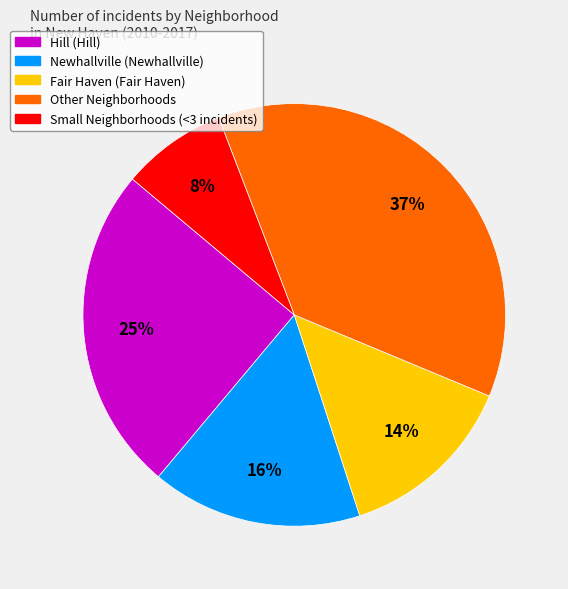

Is there a majority slice in this chart?

No